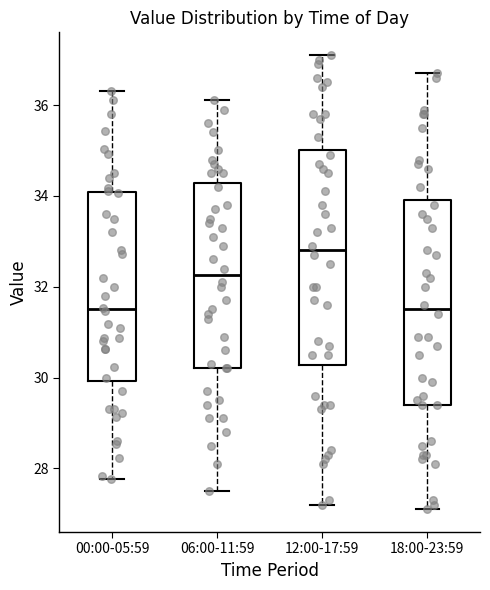

Reading left to right, read every box against the y-axis: the position of its median line, the range the box covers, and the ends of its whiskers. The values are not printed on the chart, so give them approximately, as read against the axis.

00:00-05:59: median 31.6, box 30.0 to 34.0, whiskers 27.8 to 36.4
06:00-11:59: median 32.2, box 30.2 to 34.2, whiskers 27.6 to 36.2
12:00-17:59: median 32.8, box 30.2 to 35.0, whiskers 27.2 to 37.2
18:00-23:59: median 31.6, box 29.4 to 34.0, whiskers 27.2 to 36.8